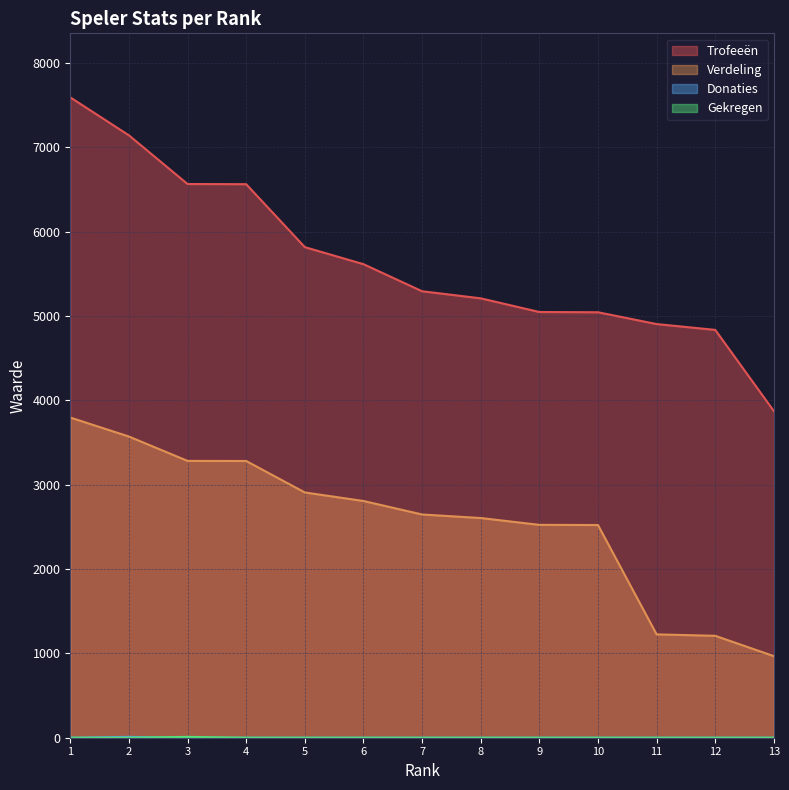

Does the chart have visible grid lines?

Yes